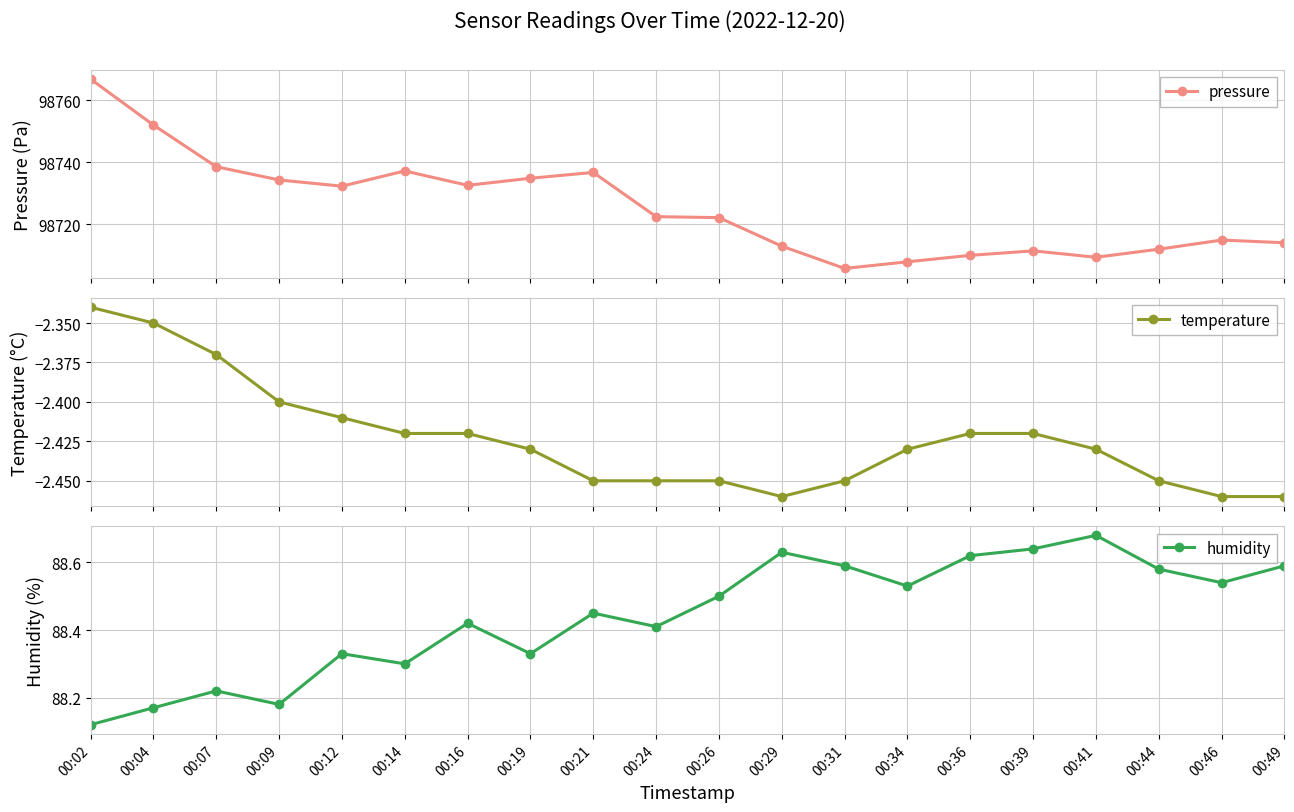

Rank the categories by pressure value from lowest to highest.

00:31, 00:34, 00:41, 00:36, 00:39, 00:44, 00:29, 00:49, 00:46, 00:26, 00:24, 00:12, 00:16, 00:09, 00:19, 00:21, 00:14, 00:07, 00:04, 00:02